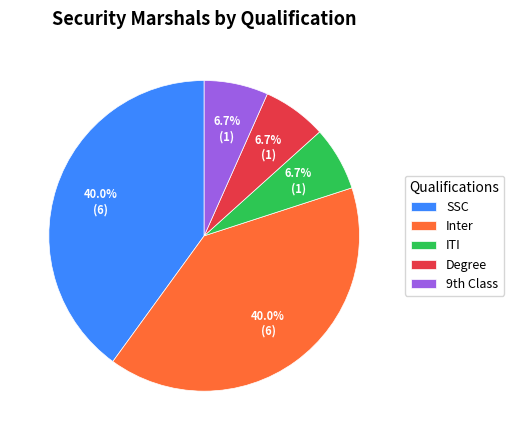

The SSC slice represents 50% of the pie. True or false?

False